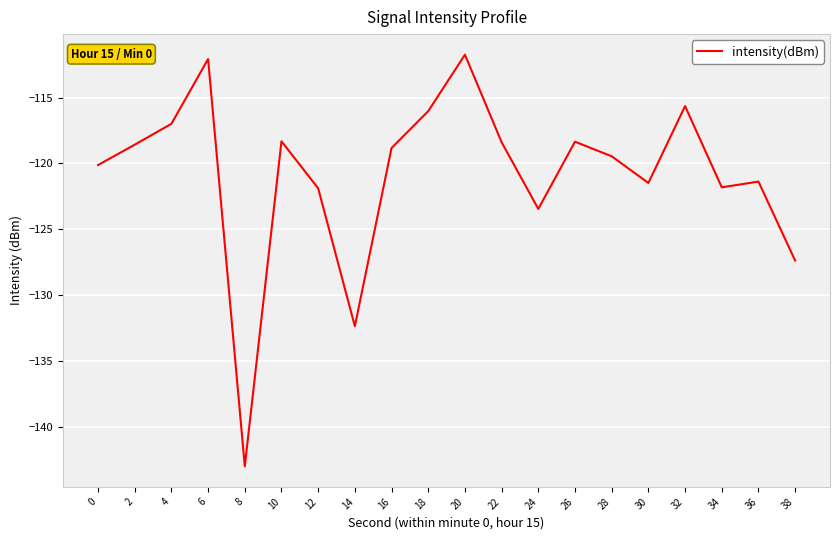

Is it true that the value at 16 is -203.5?

False